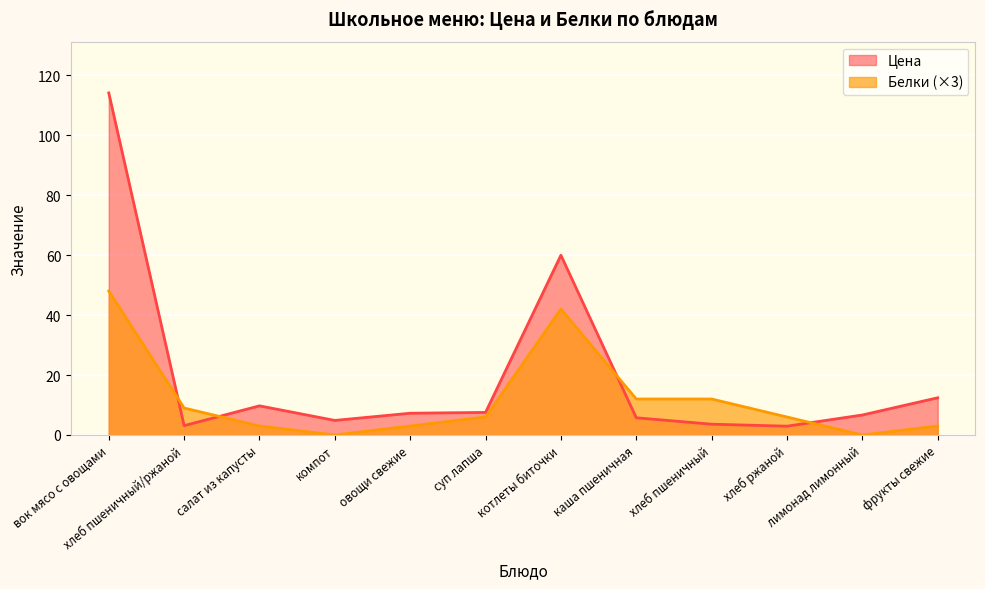

Rank the series by their maximum value, from highest to lowest.

Цена, Белки (×3)